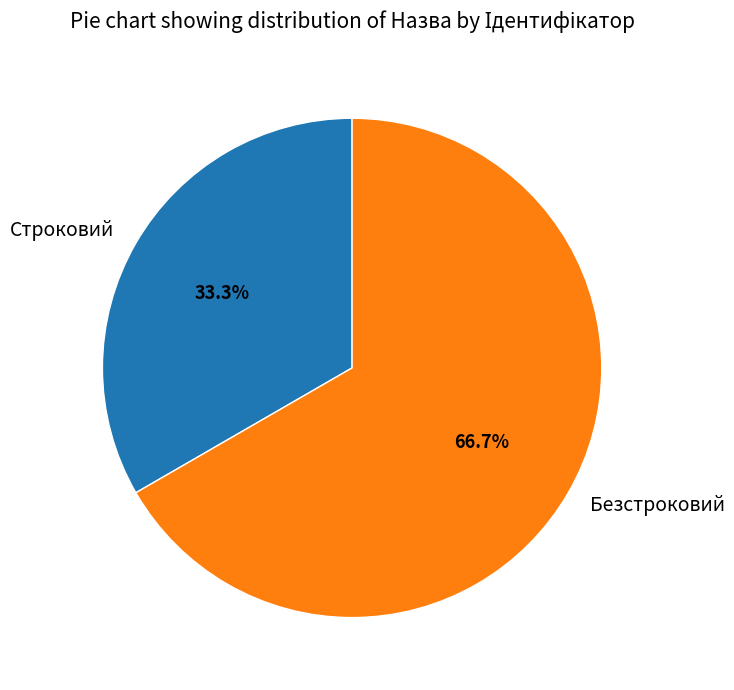

Is it true that Строковий is 47% of the pie?

False